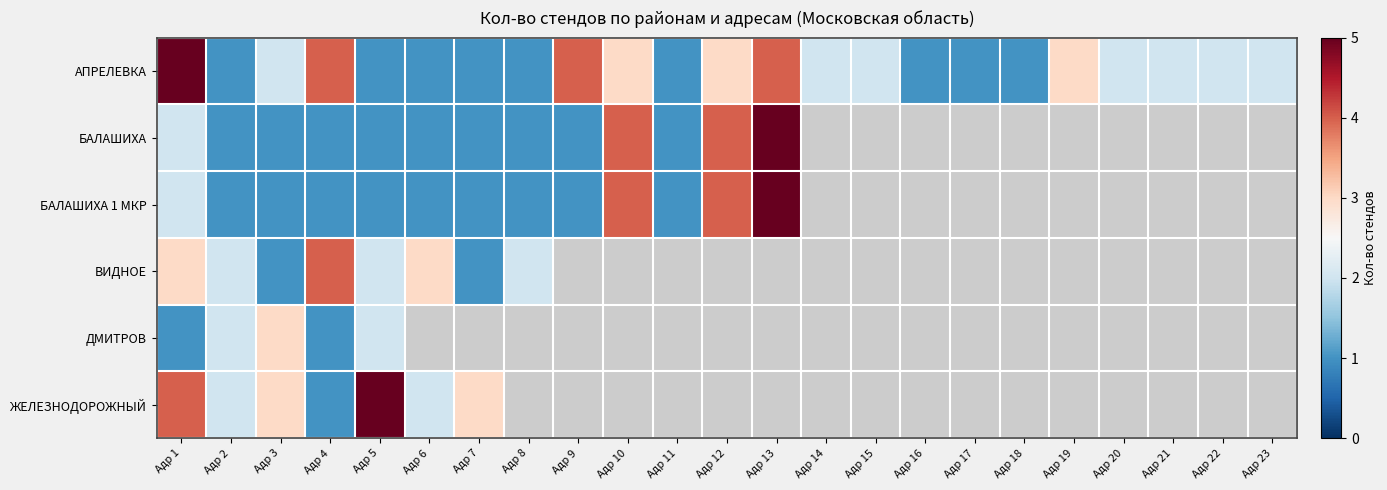

The value of ДМИТРОВ at Адр 3 is 5.1. True or false?

False